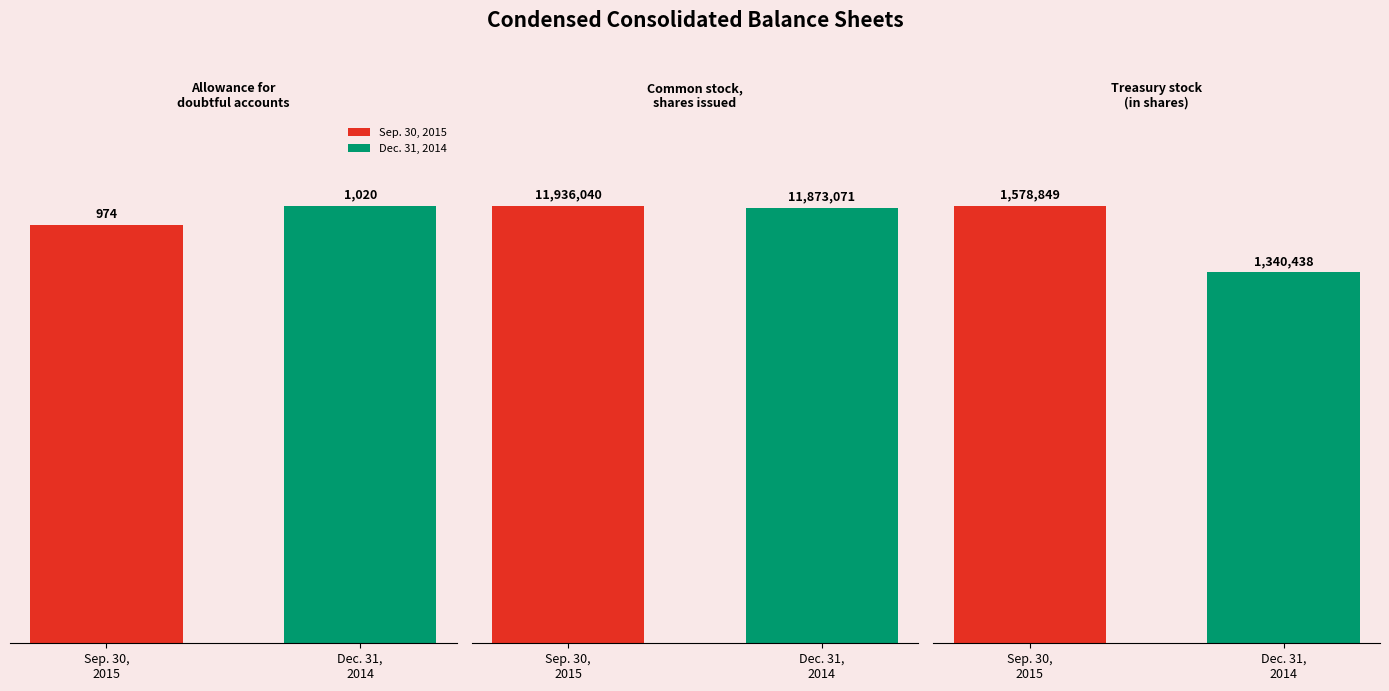

Is the value of Dec. 31, 2014 at Common stock,
shares issued greater than the value of Sep. 30, 2015 at Common stock,
shares issued?

No